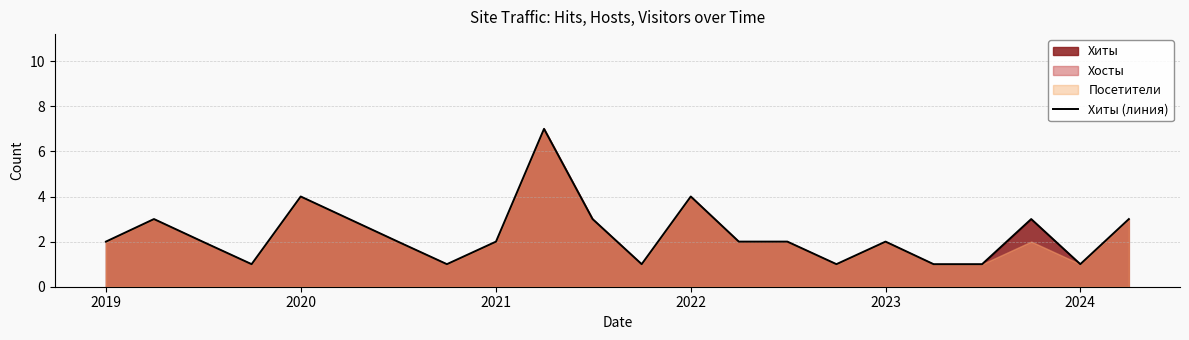

The Хиты (линия) series shows 1 at 2021. True or false?

False